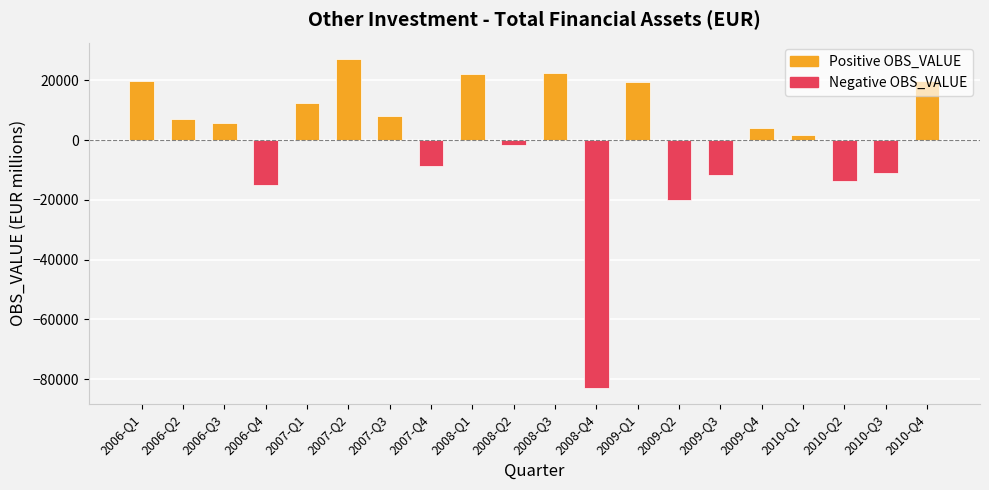

What is the difference between the maximum and minimum values?

109956.7